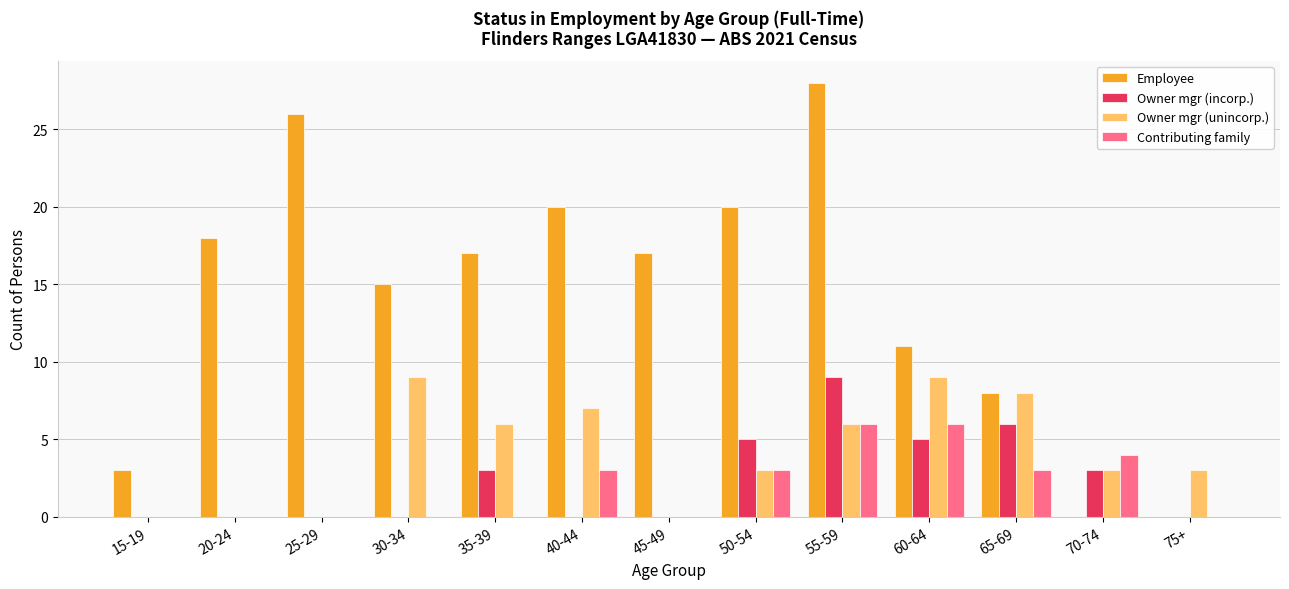

What is the total value across all series at 65-69?

25